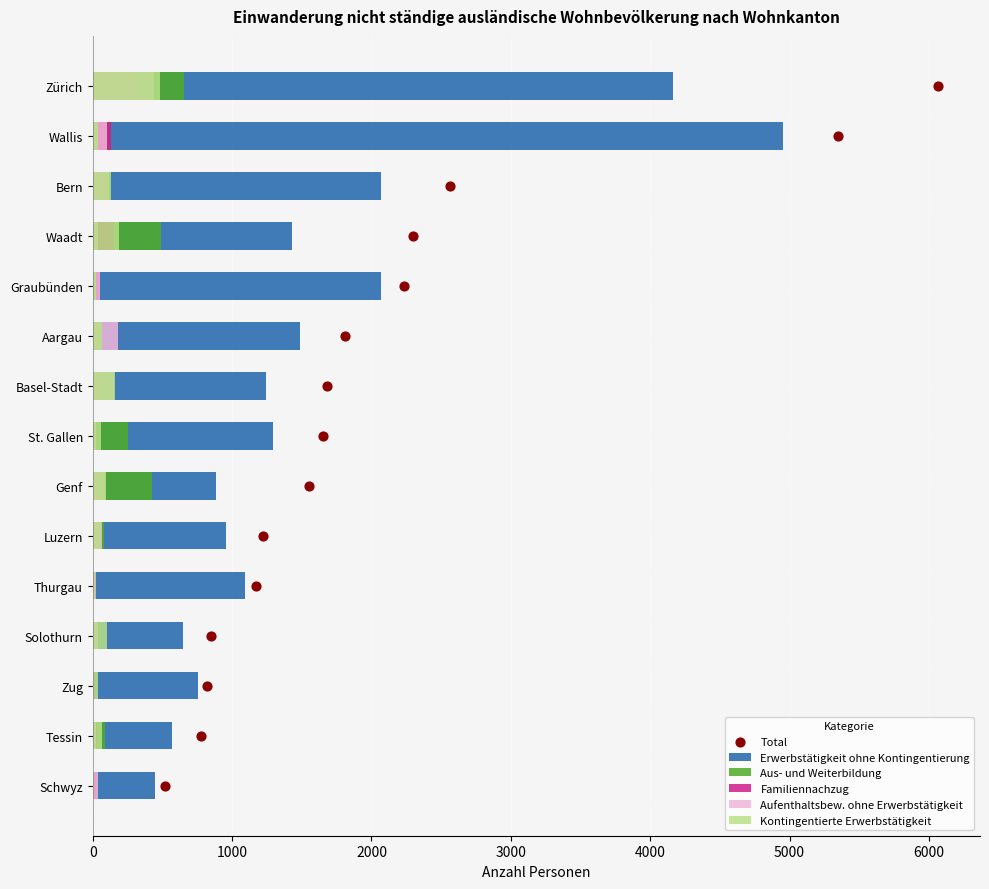

Which series reaches the maximum Y coordinate?

Erwerbstätigkeit ohne Kontingentierung